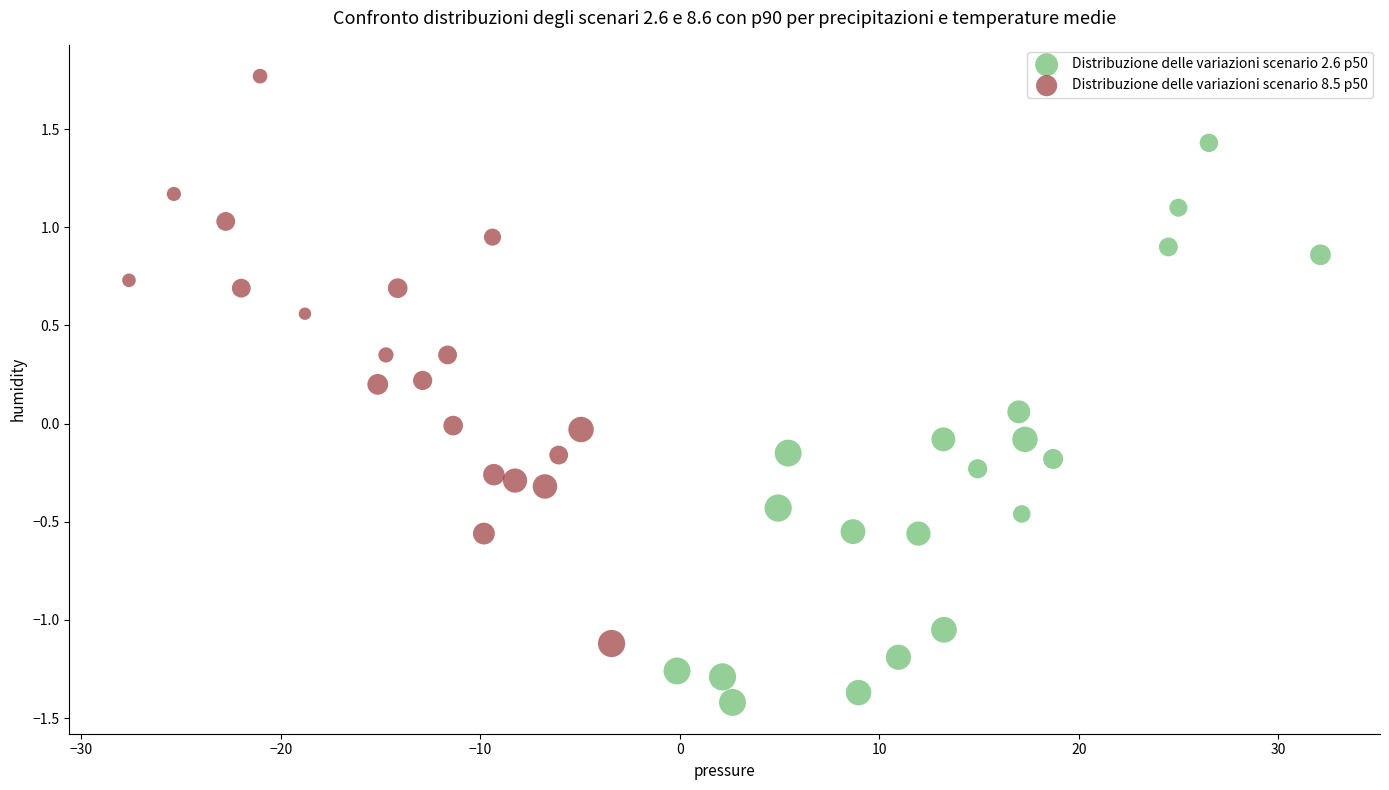

Which series reaches the minimum Y coordinate?

Distribuzione delle variazioni scenario 2.6 p50